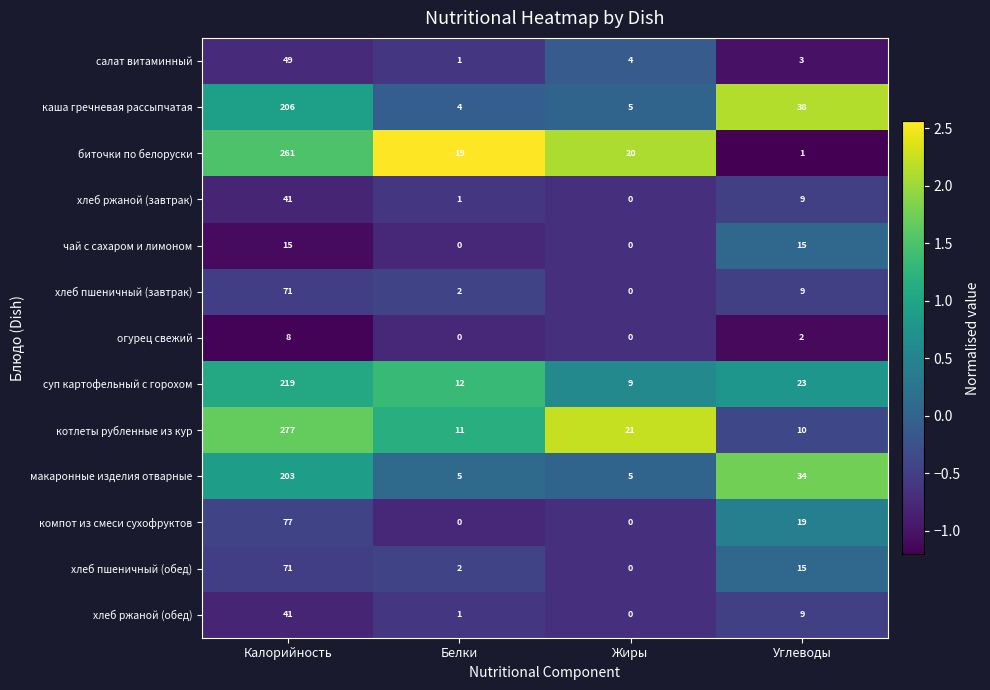

At which label does котлеты рубленные из кур first exceed 21?

Калорийность